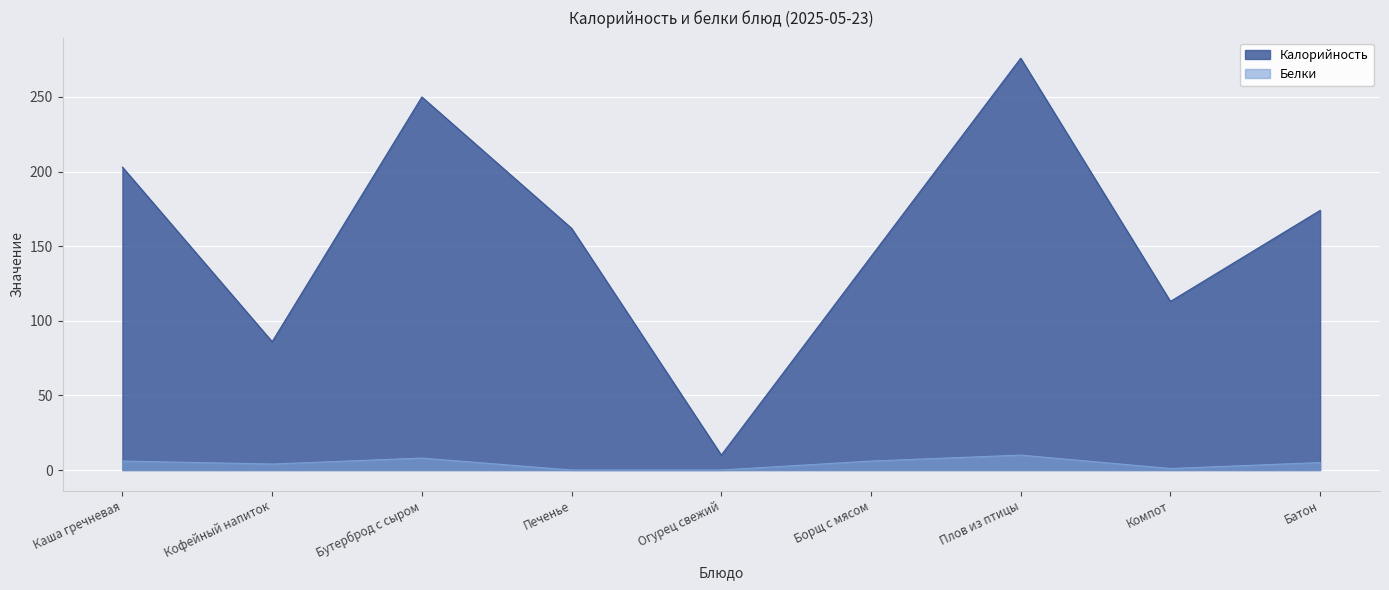

Reading left to right, list all the values displayed in this chart.

Калорийность: 203	86	250	162	10	143	276	113	174
Белки: 6	4	8	0	0	6	10	1	5